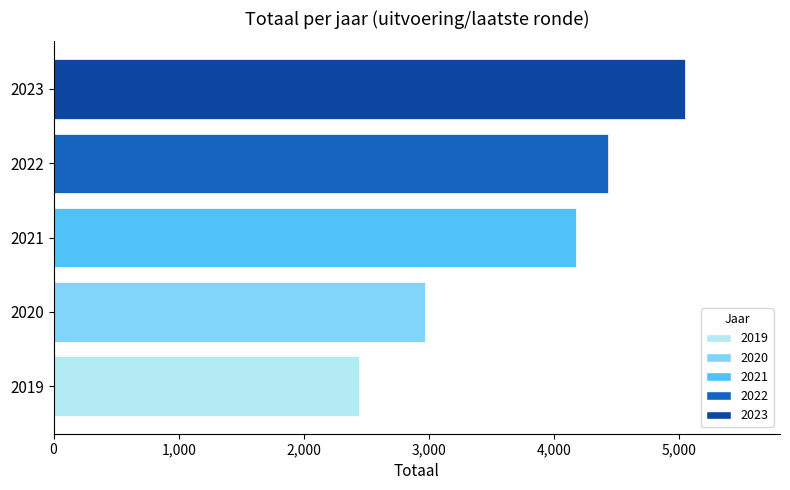

List the labels in order of value, largest first.

2023, 2022, 2021, 2020, 2019